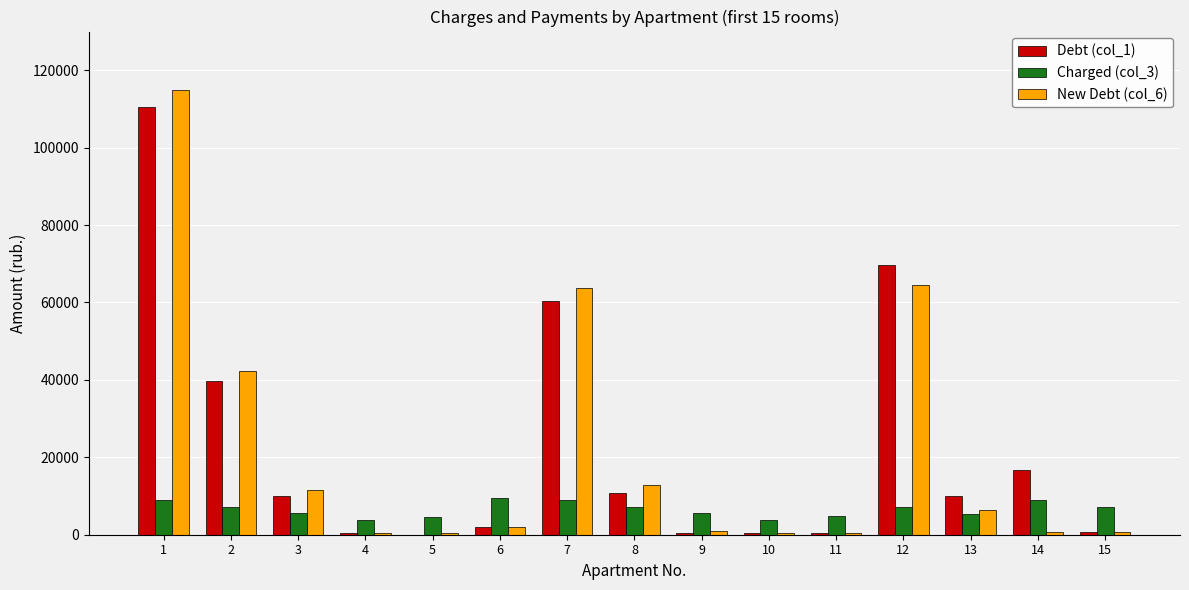

Is the value of Charged (col_3) at 3 greater than the value of Debt (col_1) at 10?

Yes